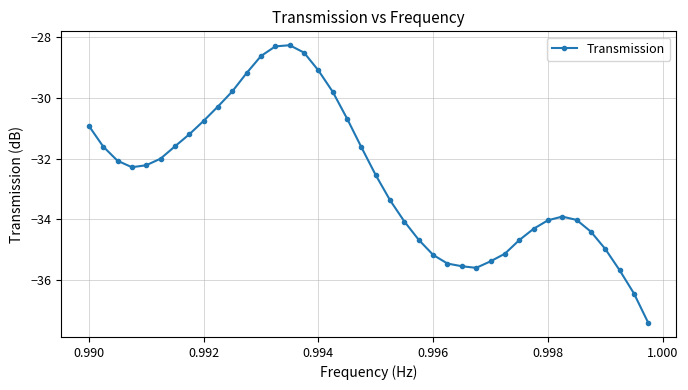

What is the smallest value displayed?

-37.4